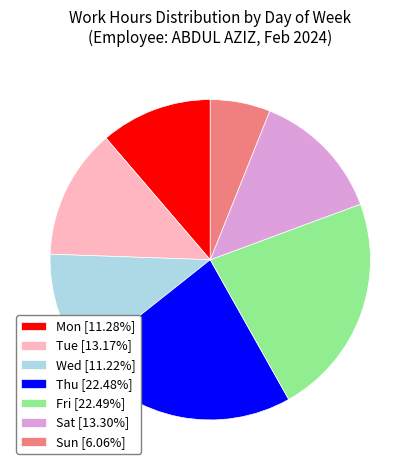

How many slices are in this pie chart?

7